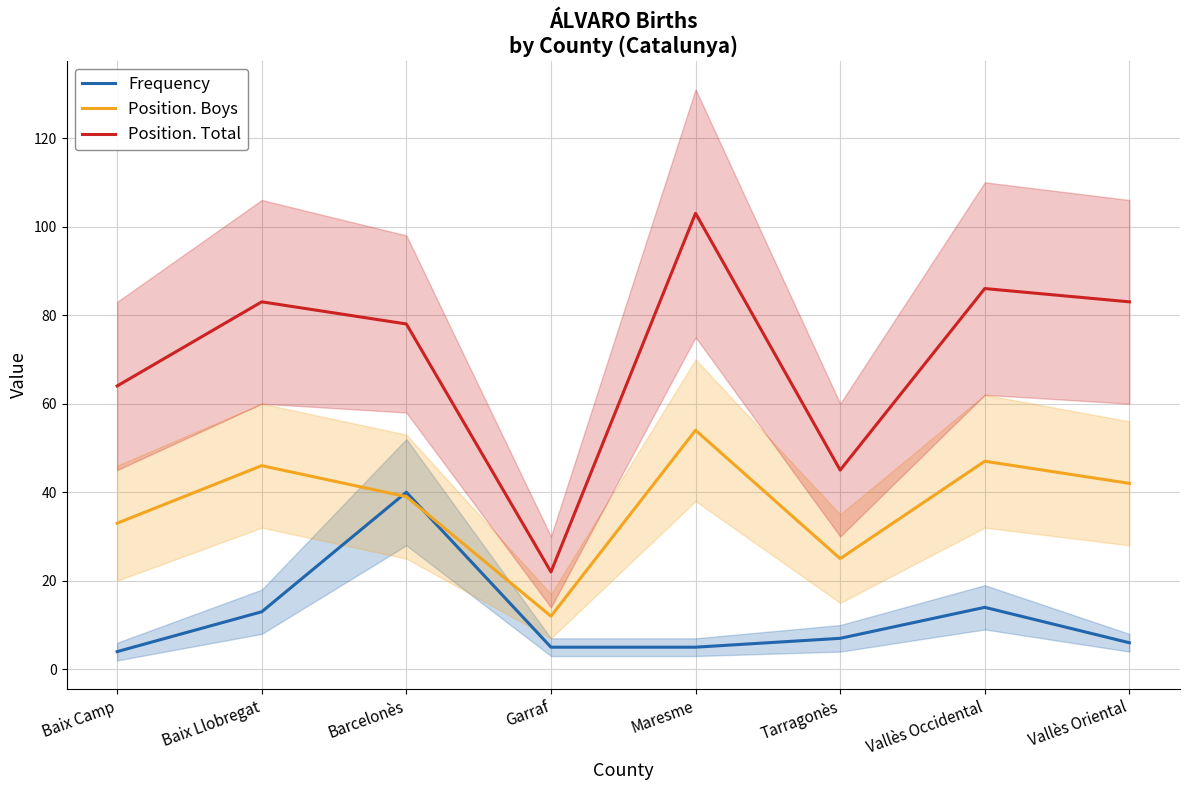

In Position. Boys, how many points are higher than both neighbors (excluding endpoints)?

3